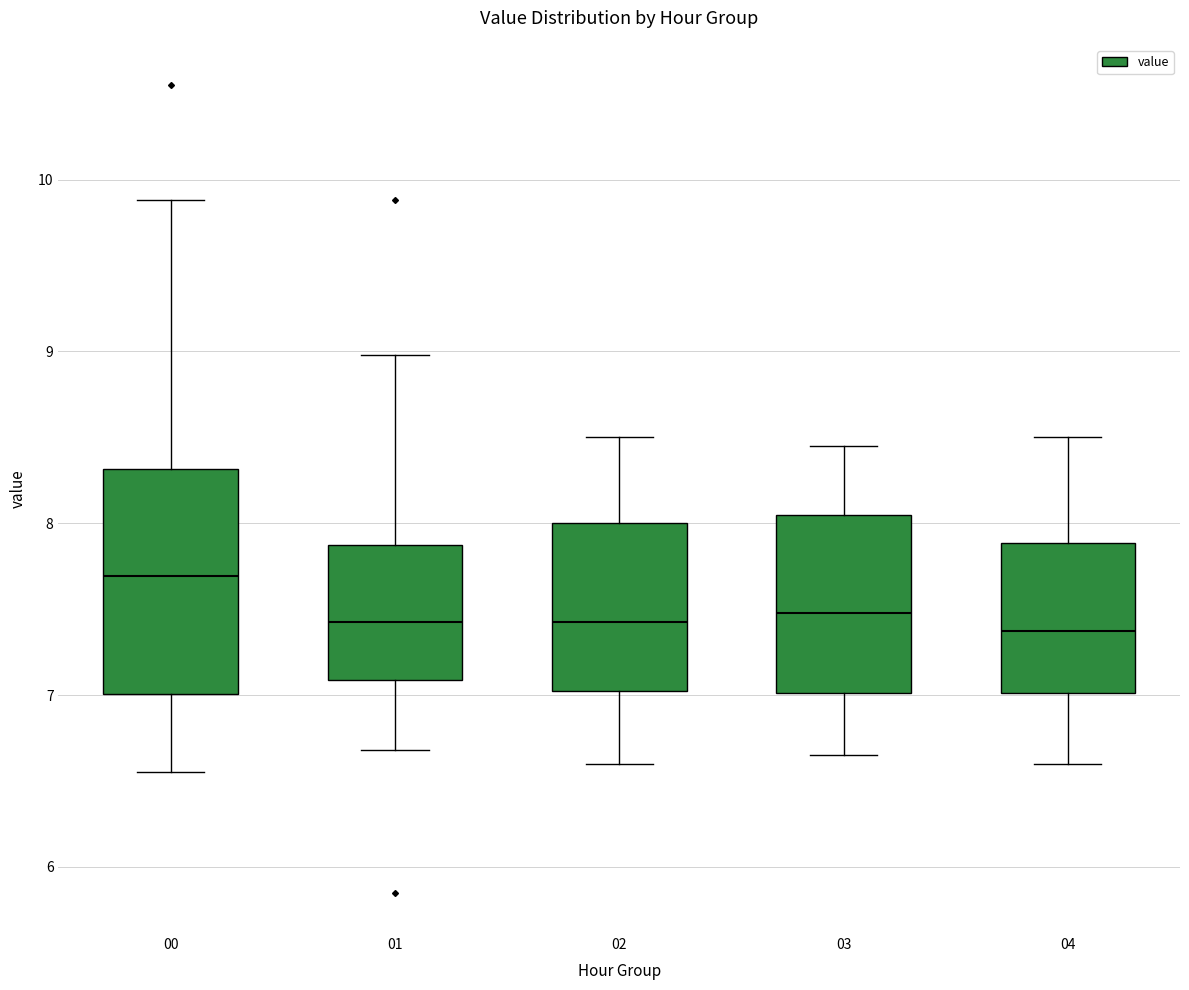

Where does the median line of the box at x = 01 sit on the y-axis? The values are not printed on the chart, so give them approximately, as read against the axis.

7.4